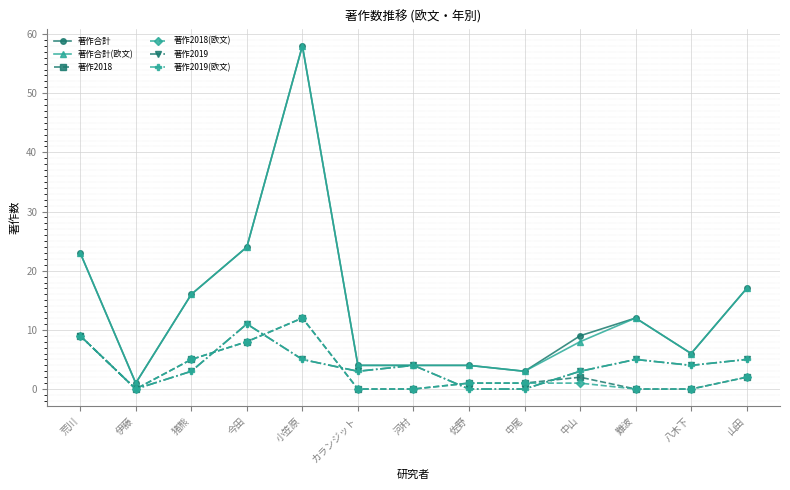

Where is the first local maximum for 著作2019?

今田